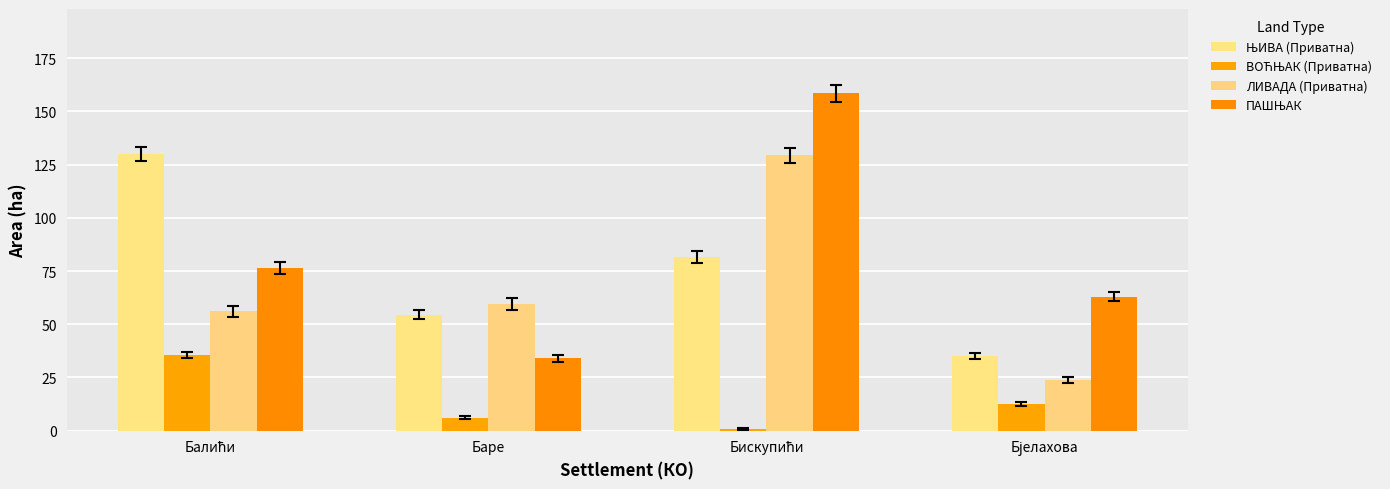

What is the minimum value shown in the chart?

0.7